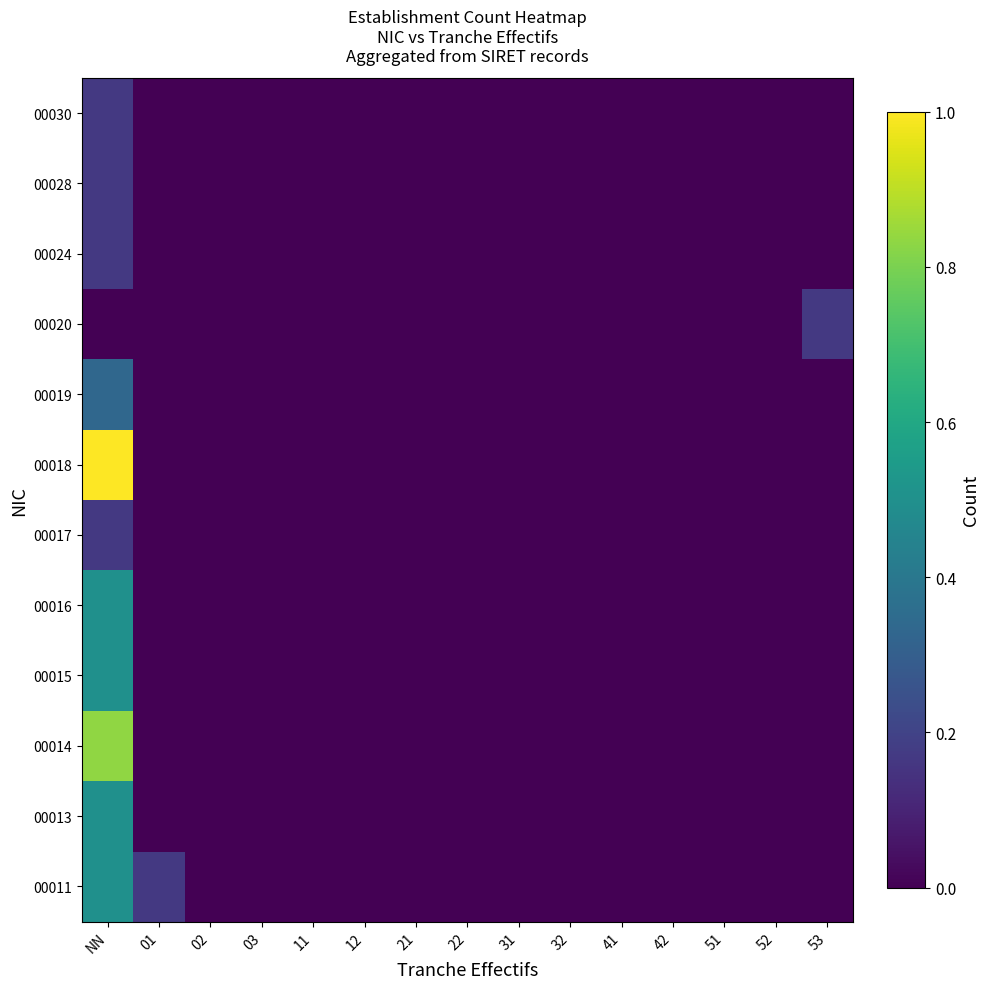

Reading right to left, extract all data points from this chart.

00011: 53=0.0	52=0.0	51=0.0	42=0.0	41=0.0	32=0.0	31=0.0	22=0.0	21=0.0	12=0.0	11=0.0	03=0.0	02=0.0	01=0.2	NN=0.5
00013: 53=0.0	52=0.0	51=0.0	42=0.0	41=0.0	32=0.0	31=0.0	22=0.0	21=0.0	12=0.0	11=0.0	03=0.0	02=0.0	01=0.0	NN=0.5
00014: 53=0.0	52=0.0	51=0.0	42=0.0	41=0.0	32=0.0	31=0.0	22=0.0	21=0.0	12=0.0	11=0.0	03=0.0	02=0.0	01=0.0	NN=0.8
00015: 53=0.0	52=0.0	51=0.0	42=0.0	41=0.0	32=0.0	31=0.0	22=0.0	21=0.0	12=0.0	11=0.0	03=0.0	02=0.0	01=0.0	NN=0.5
00016: 53=0.0	52=0.0	51=0.0	42=0.0	41=0.0	32=0.0	31=0.0	22=0.0	21=0.0	12=0.0	11=0.0	03=0.0	02=0.0	01=0.0	NN=0.5
00017: 53=0.0	52=0.0	51=0.0	42=0.0	41=0.0	32=0.0	31=0.0	22=0.0	21=0.0	12=0.0	11=0.0	03=0.0	02=0.0	01=0.0	NN=0.2
00018: 53=0.0	52=0.0	51=0.0	42=0.0	41=0.0	32=0.0	31=0.0	22=0.0	21=0.0	12=0.0	11=0.0	03=0.0	02=0.0	01=0.0	NN=1.0
00019: 53=0.0	52=0.0	51=0.0	42=0.0	41=0.0	32=0.0	31=0.0	22=0.0	21=0.0	12=0.0	11=0.0	03=0.0	02=0.0	01=0.0	NN=0.3
00020: 53=0.2	52=0.0	51=0.0	42=0.0	41=0.0	32=0.0	31=0.0	22=0.0	21=0.0	12=0.0	11=0.0	03=0.0	02=0.0	01=0.0	NN=0.0
00024: 53=0.0	52=0.0	51=0.0	42=0.0	41=0.0	32=0.0	31=0.0	22=0.0	21=0.0	12=0.0	11=0.0	03=0.0	02=0.0	01=0.0	NN=0.2
00028: 53=0.0	52=0.0	51=0.0	42=0.0	41=0.0	32=0.0	31=0.0	22=0.0	21=0.0	12=0.0	11=0.0	03=0.0	02=0.0	01=0.0	NN=0.2
00030: 53=0.0	52=0.0	51=0.0	42=0.0	41=0.0	32=0.0	31=0.0	22=0.0	21=0.0	12=0.0	11=0.0	03=0.0	02=0.0	01=0.0	NN=0.2